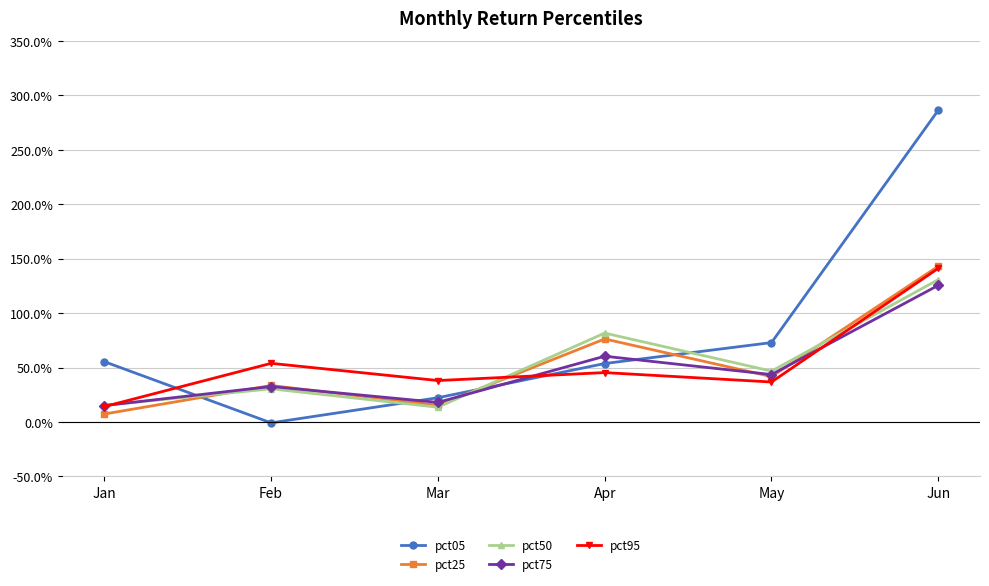

What is the value of the pct95 point at the 6th from the left?

1.4